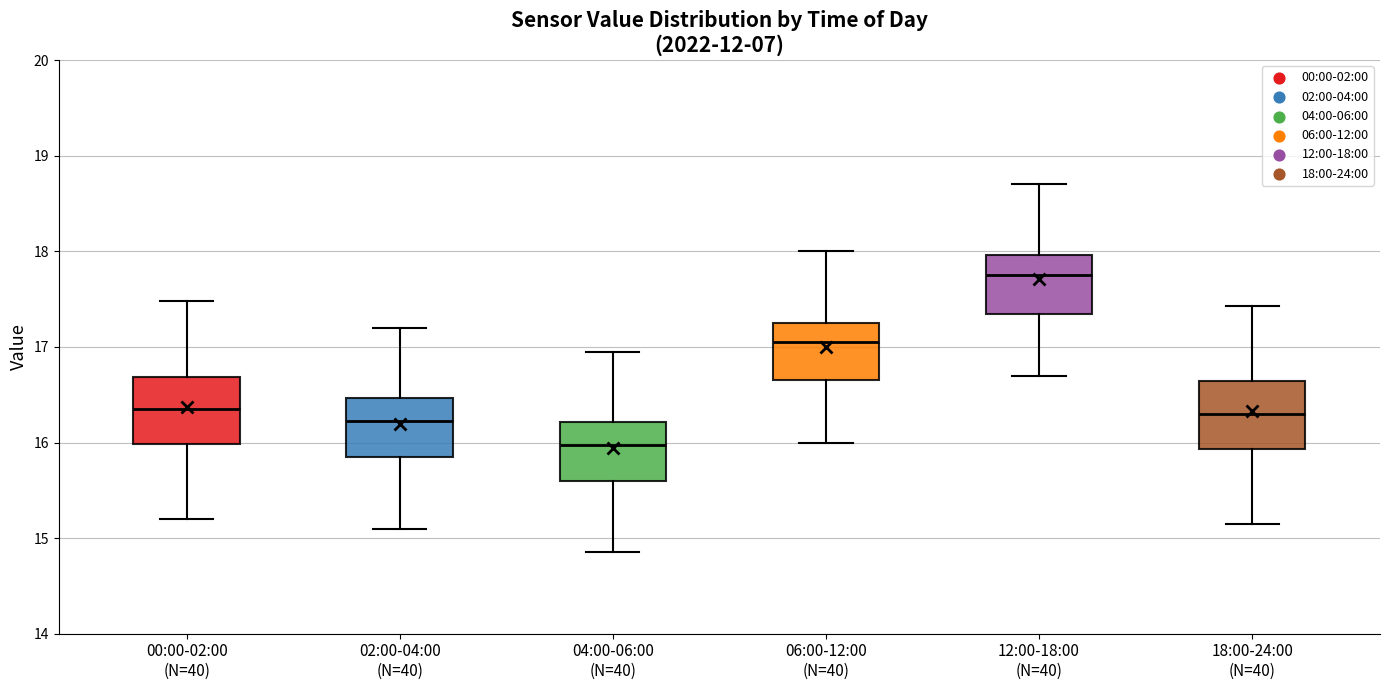

Where does the lower whisker of the box for 00:00-02:00 (N=40) end on the y-axis? The values are not printed on the chart, so give them approximately, as read against the axis.

15.2